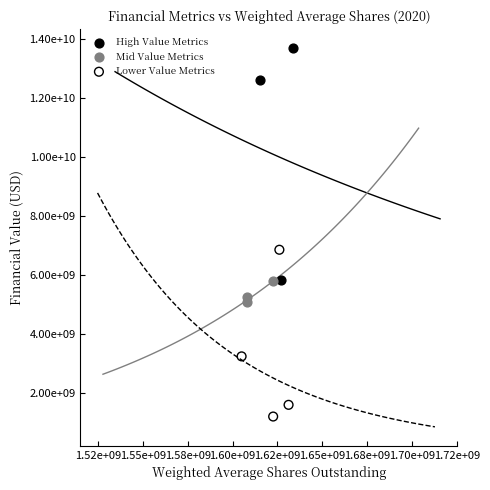

What are all the series names shown in the legend?

High Value Metrics, Mid Value Metrics, Lower Value Metrics